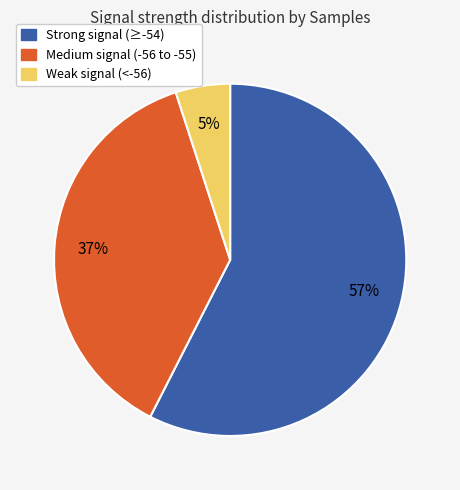

Does any single category account for the majority?

Yes